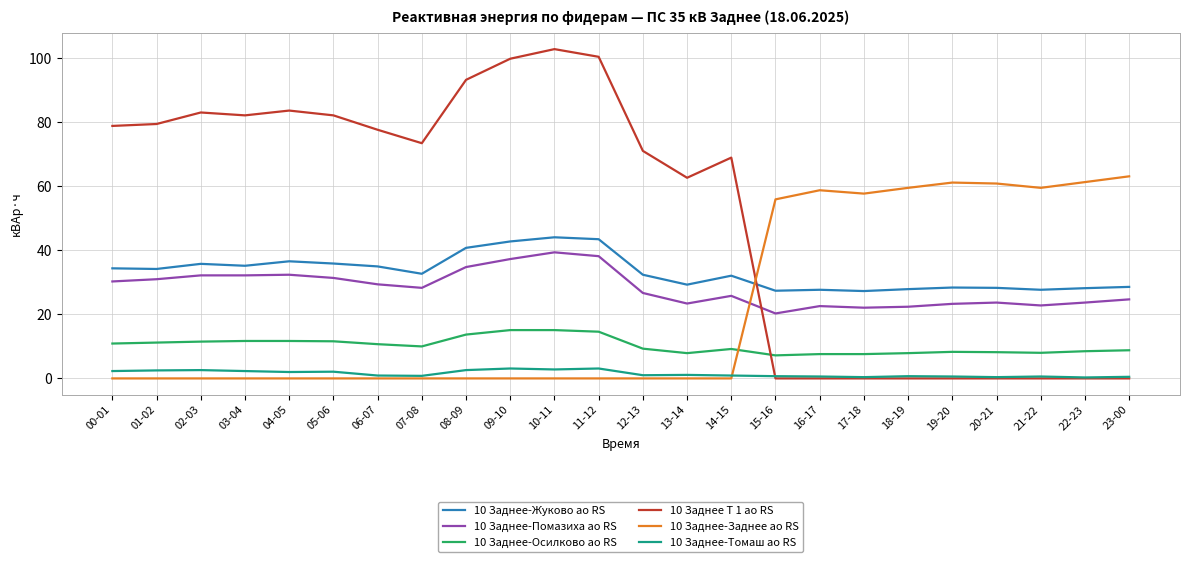

How many lines are shown in the chart?

6